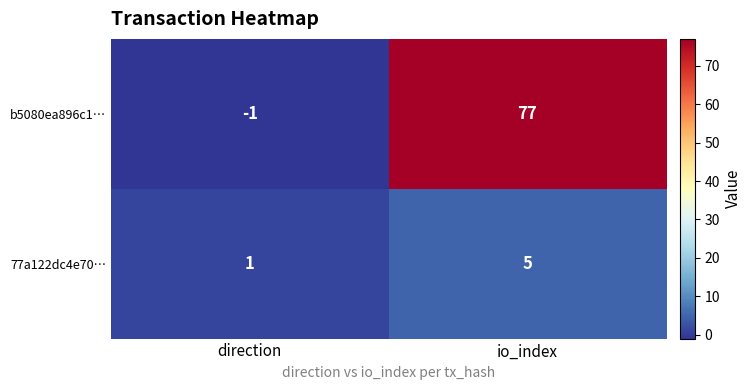

What is the maximum value for b5080ea896c1…?

77